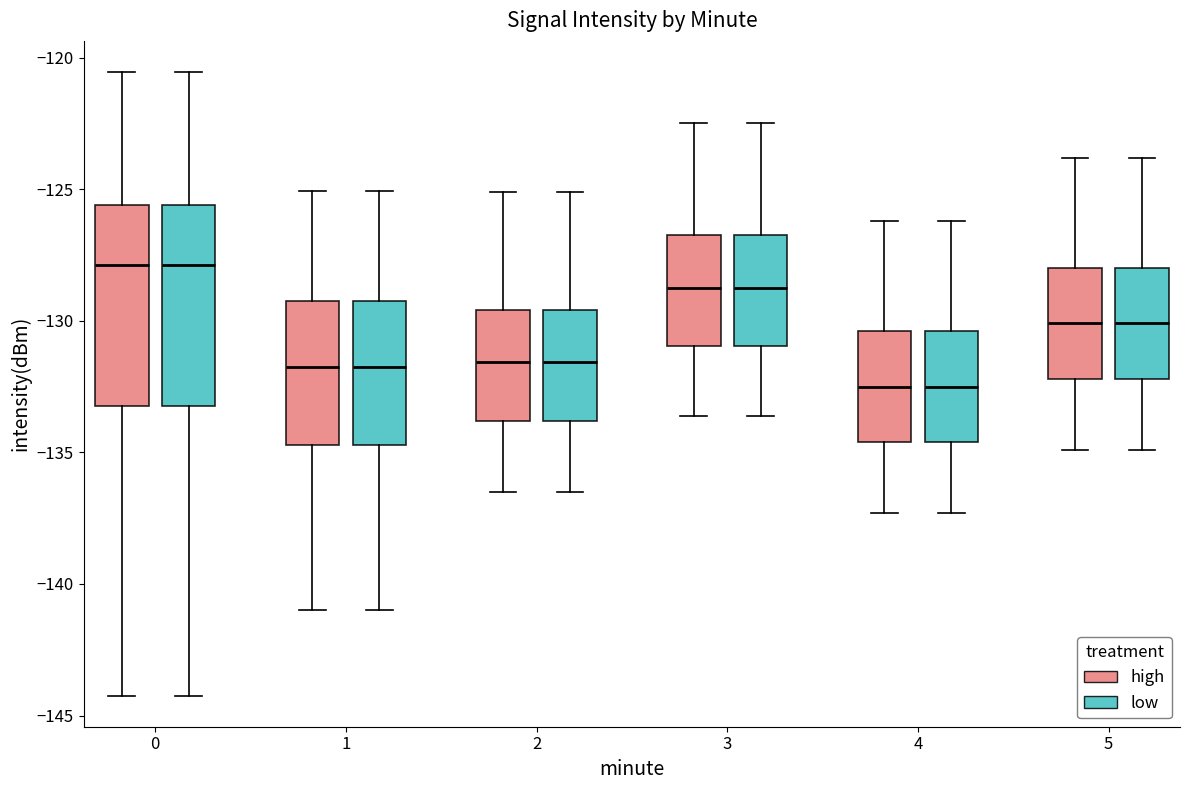

Reading left to right, transcribe this box plot: for each box, give where its median line is, the range the box spans, and where its two whiskers end, as read against the y-axis. The values are not printed on the chart, so give them approximately, as read against the axis.

0 (high): median -128.0, box -133.0 to -125.5, whiskers -144.0 to -120.5
0 (low): median -128.0, box -133.0 to -125.5, whiskers -144.0 to -120.5
1 (high): median -132.0, box -134.5 to -129.5, whiskers -141.0 to -125.0
1 (low): median -132.0, box -134.5 to -129.5, whiskers -141.0 to -125.0
2 (high): median -131.5, box -134.0 to -129.5, whiskers -136.5 to -125.0
2 (low): median -131.5, box -134.0 to -129.5, whiskers -136.5 to -125.0
3 (high): median -128.5, box -131.0 to -126.5, whiskers -133.5 to -122.5
3 (low): median -128.5, box -131.0 to -126.5, whiskers -133.5 to -122.5
4 (high): median -132.5, box -134.5 to -130.5, whiskers -137.5 to -126.0
4 (low): median -132.5, box -134.5 to -130.5, whiskers -137.5 to -126.0
5 (high): median -130.0, box -132.0 to -128.0, whiskers -135.0 to -124.0
5 (low): median -130.0, box -132.0 to -128.0, whiskers -135.0 to -124.0